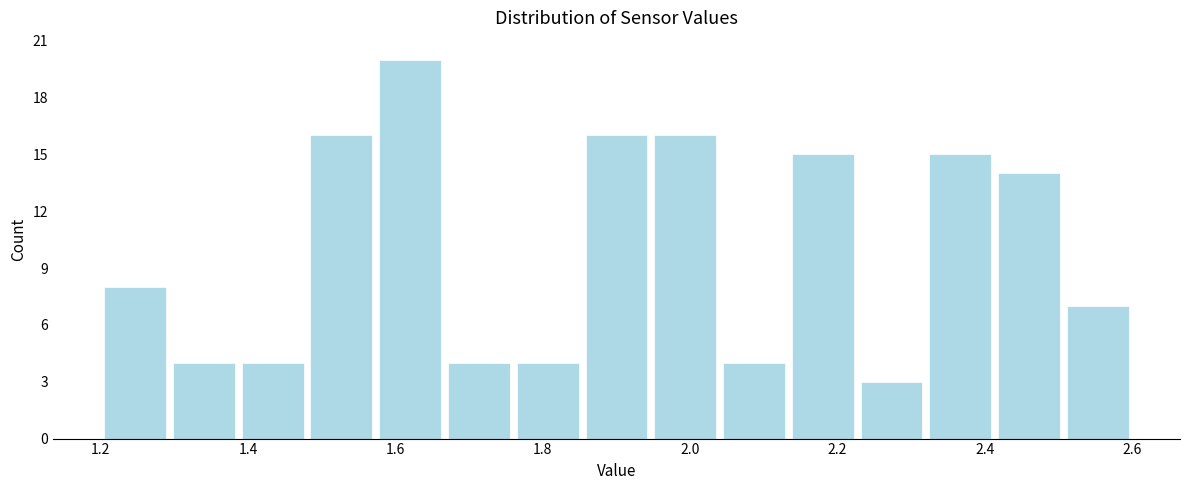

Reading left to right, list every bar in this chart as the range it spans on the x-axis followed by its height. Neither the bar edges nor the heights are printed on the chart, so give them approximately, as read against the axes.

1.20 to 1.30: 8
1.30 to 1.38: 4
1.38 to 1.48: 4
1.48 to 1.58: 16
1.58 to 1.66: 20
1.66 to 1.76: 4
1.76 to 1.86: 4
1.86 to 1.94: 16
1.94 to 2.04: 16
2.04 to 2.14: 4
2.14 to 2.22: 15
2.22 to 2.32: 3
2.32 to 2.42: 15
2.42 to 2.50: 14
2.50 to 2.60: 7